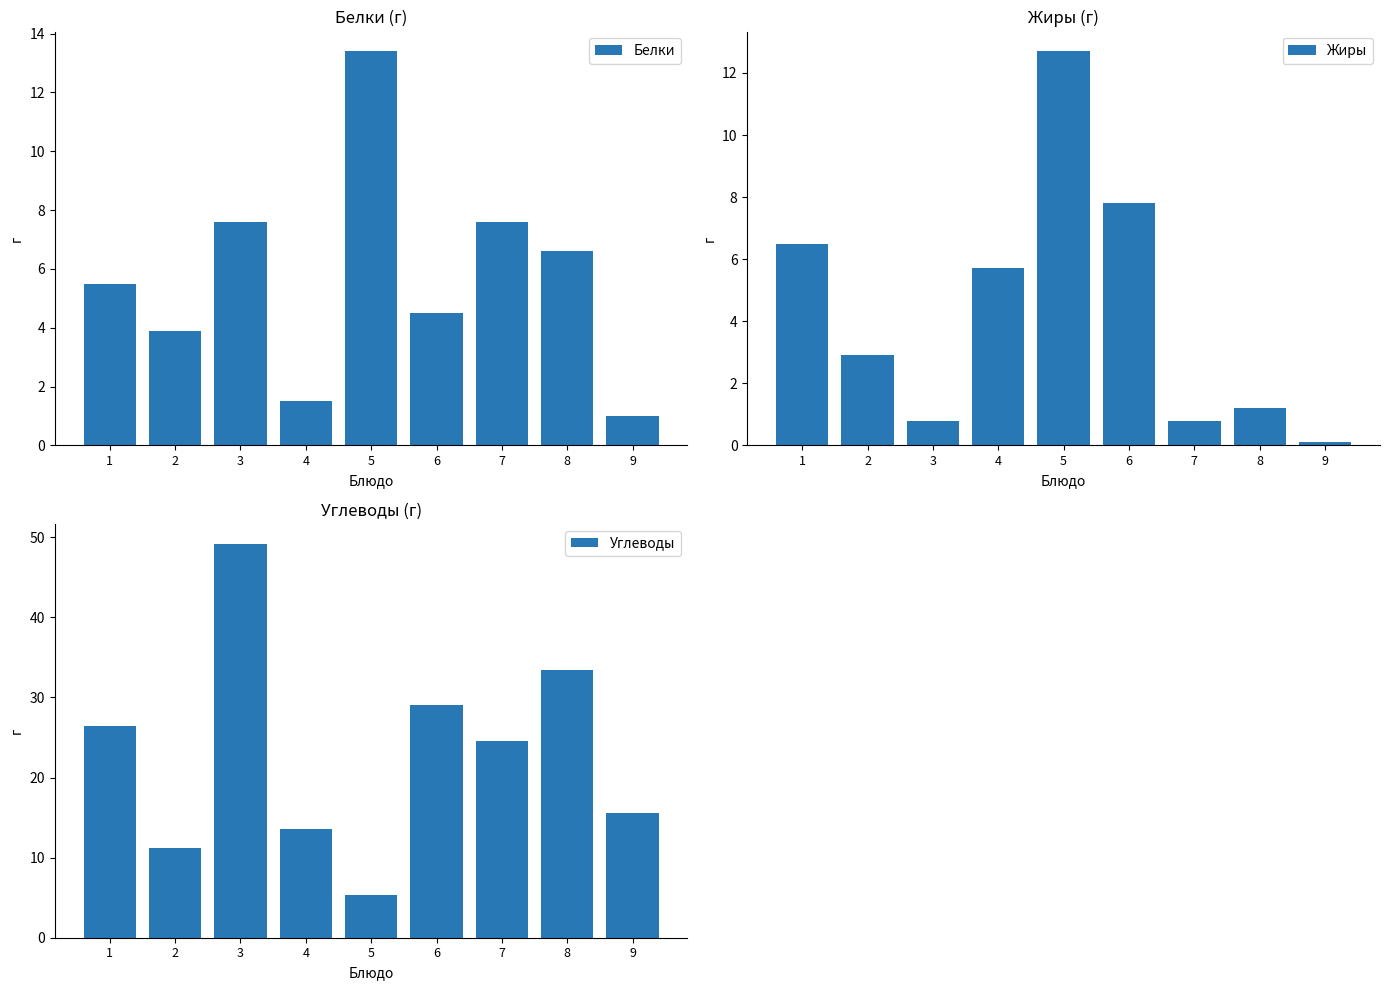

What is the average value of the Белки series?

5.7